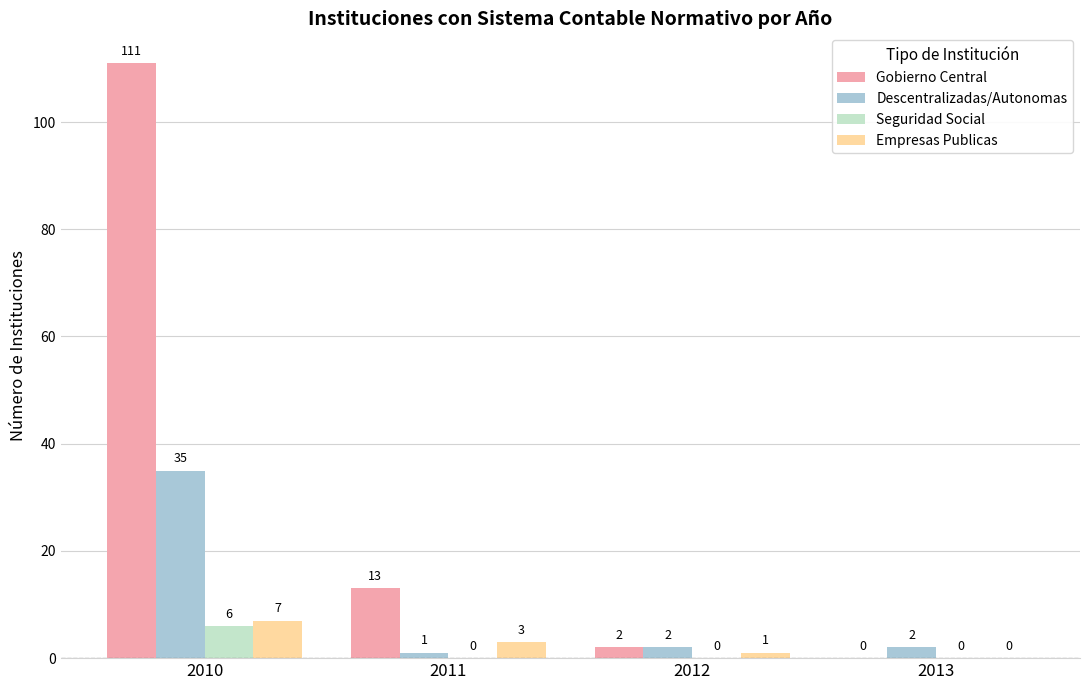

How many values in Gobierno Central are above zero?

3